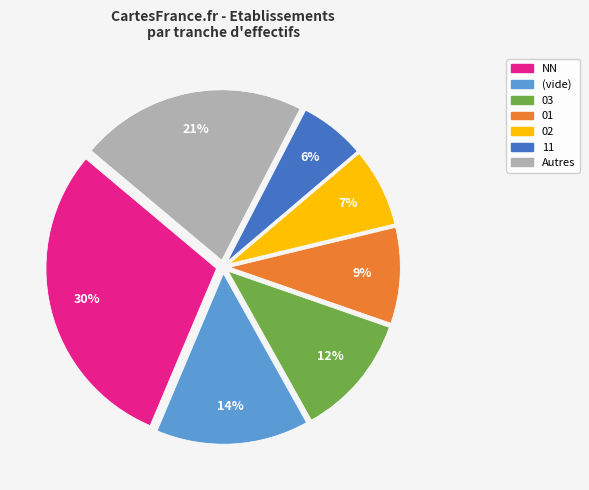

To the nearest percent, what is the average slice percentage?

14%